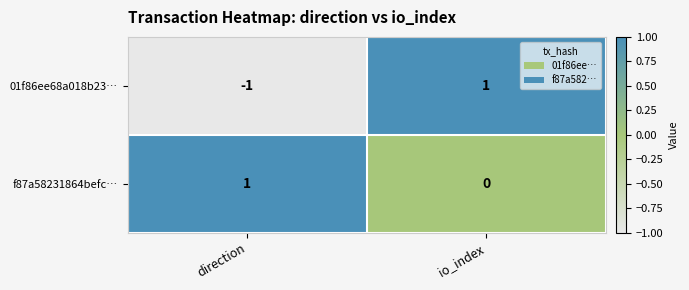

At which label does 01f86ee68a018b23… reach its peak?

io_index